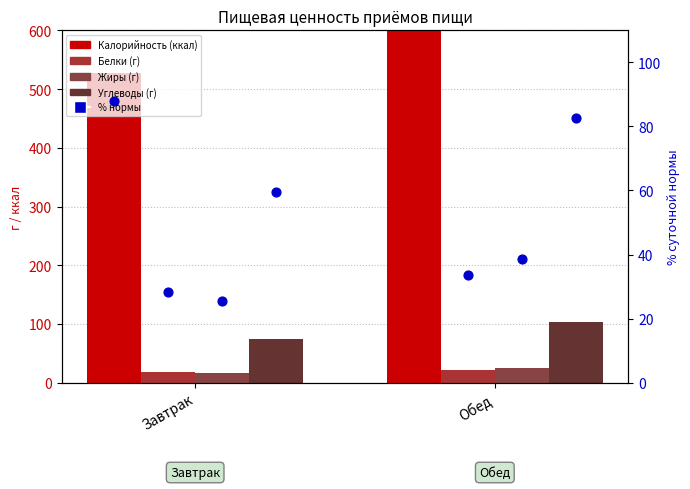

What is the total value across all series at Обед?

1060.4